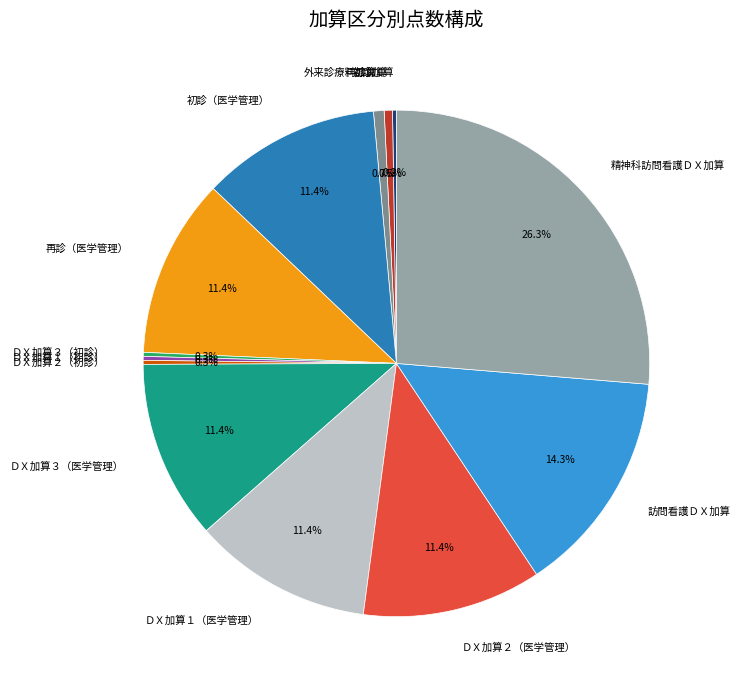

Which has a higher value, ＤＸ加算２（医学管理） or 訪問看護ＤＸ加算?

訪問看護ＤＸ加算